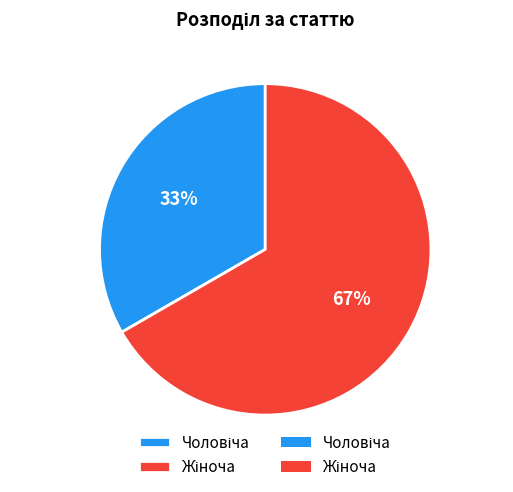

Is there any slice that represents more than half of the pie?

Yes